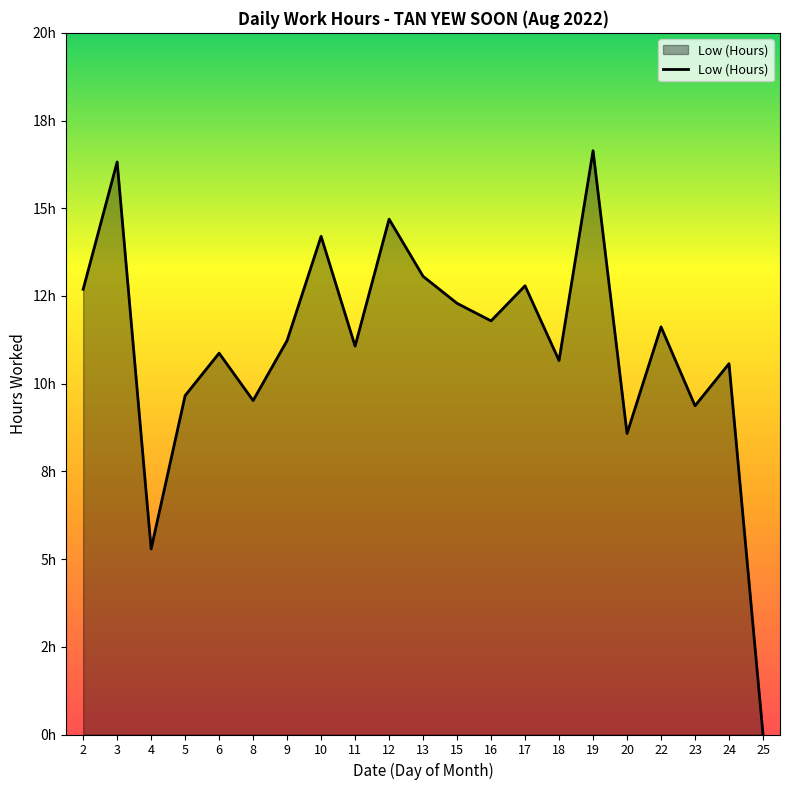

The value at 10 is 14.2. True or false?

True